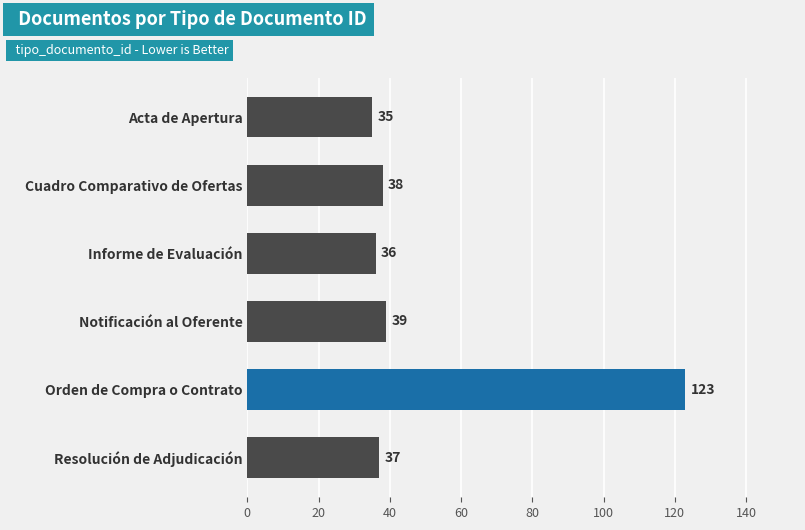

The chart shows a value of 11 at Acta de Apertura. True or false?

False